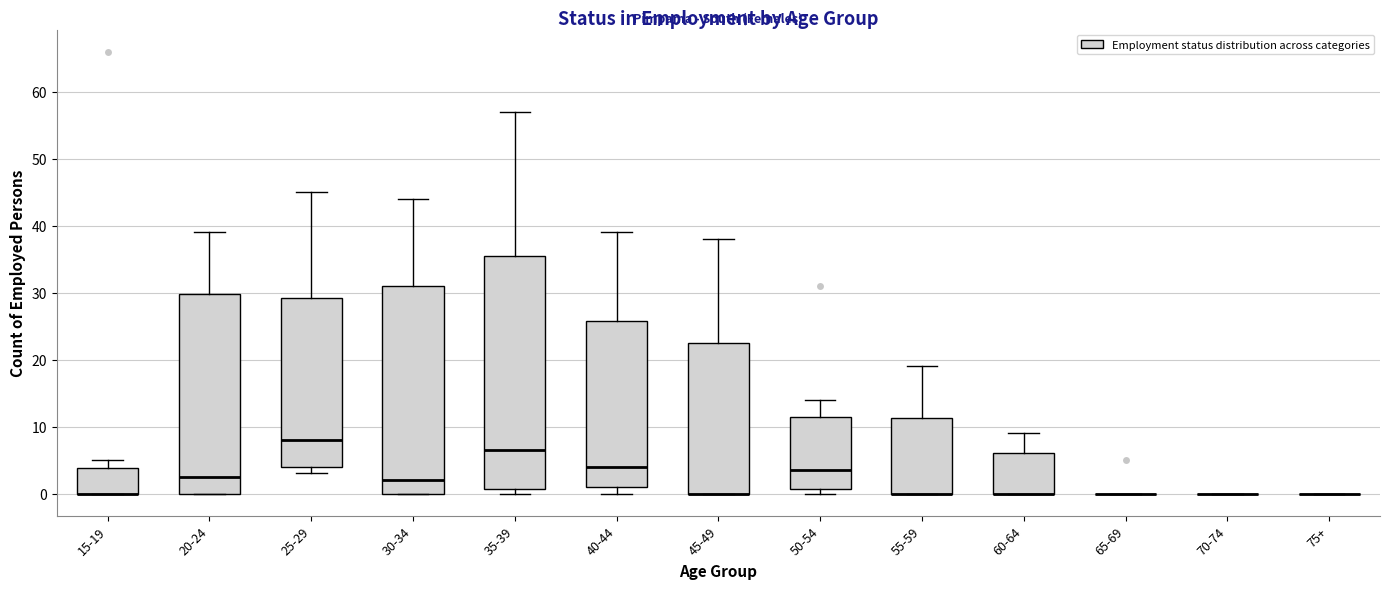

Reading left to right, transcribe this box plot: for each box, give where its median line is, the range the box spans, and where its two whiskers end, as read against the y-axis. The values are not printed on the chart, so give them approximately, as read against the axis.

15-19: median 0 (drawn on the box's lower edge), box 0 to 4, whiskers 0 to 5
20-24: median 3, box 0 to 30, whiskers 0 to 39
25-29: median 8, box 4 to 29, whiskers 3 to 45
30-34: median 2, box 0 to 31, whiskers 0 to 44
35-39: median 7, box 1 to 36, whiskers 0 to 57
40-44: median 4, box 1 to 26, whiskers 0 to 39
45-49: median 0 (drawn on the box's lower edge), box 0 to 23, whiskers 0 to 38
50-54: median 4, box 1 to 12, whiskers 0 to 14
55-59: median 0 (drawn on the box's lower edge), box 0 to 11, whiskers 0 to 19
60-64: median 0 (drawn on the box's lower edge), box 0 to 6, whiskers 0 to 9
65-69: box collapsed to a line at 0, whiskers 0 to 0
70-74: box collapsed to a line at 0, whiskers 0 to 0
75+: box collapsed to a line at 0, whiskers 0 to 0